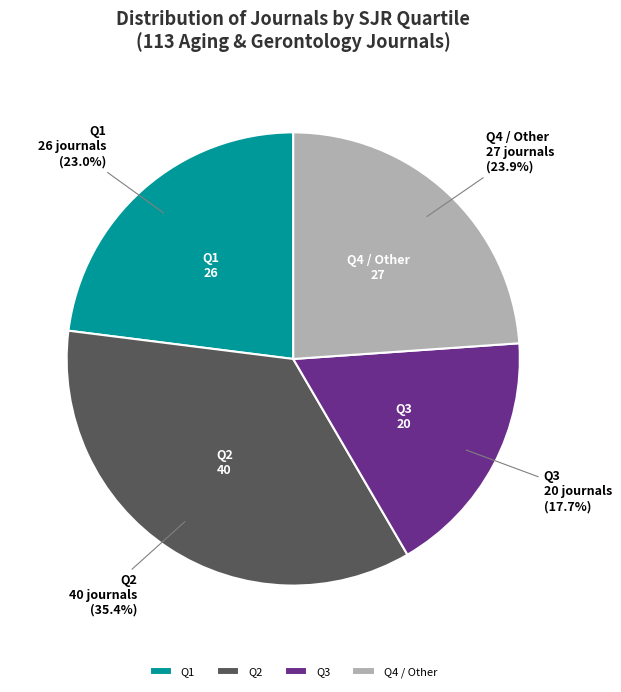

The Q2 slice represents 43% of the pie. True or false?

False